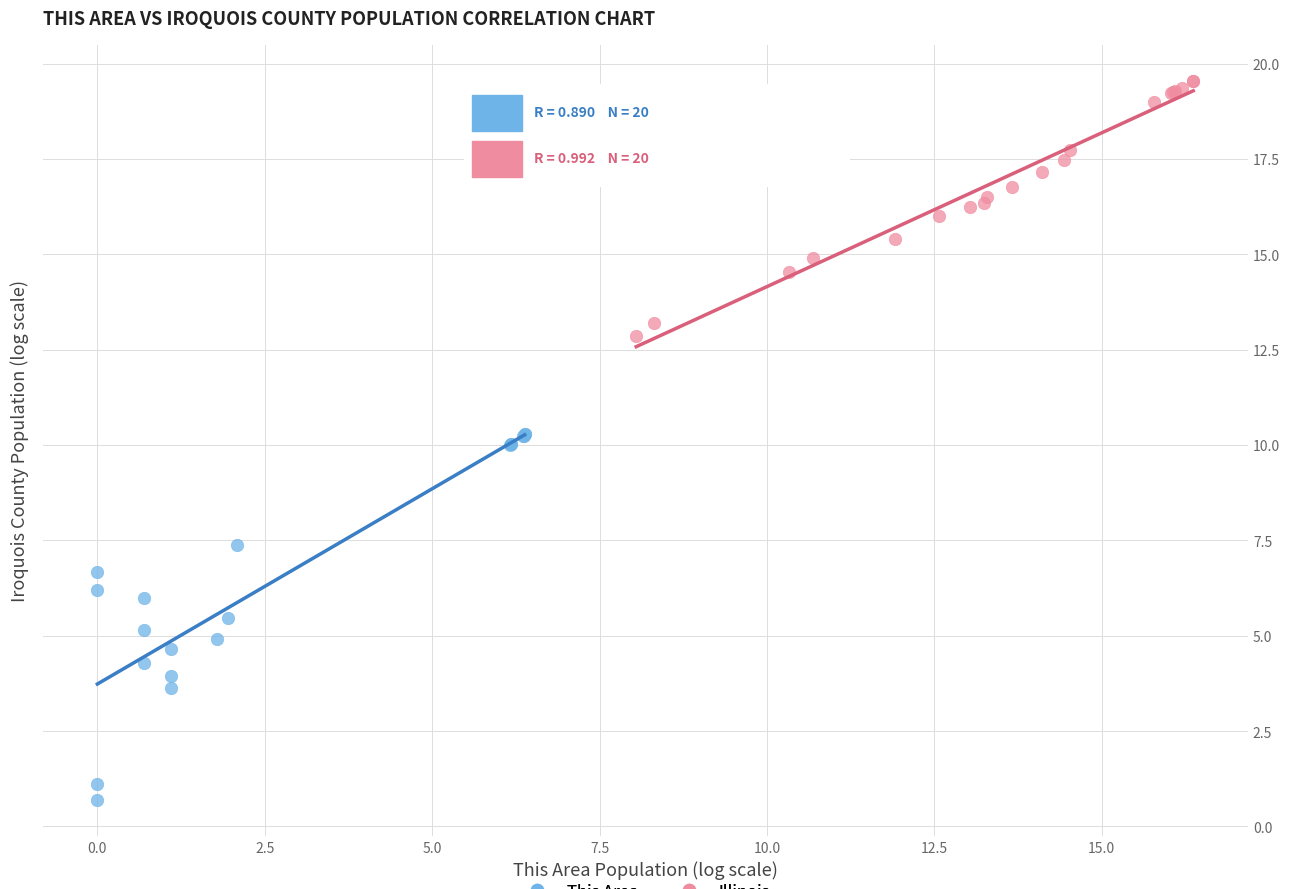

Which series contains the lowest Y value?

This Area